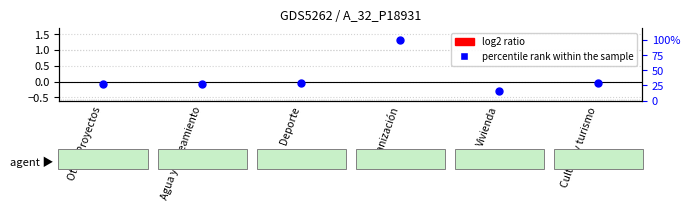

What is the total value across all series at Deporte?

29.5